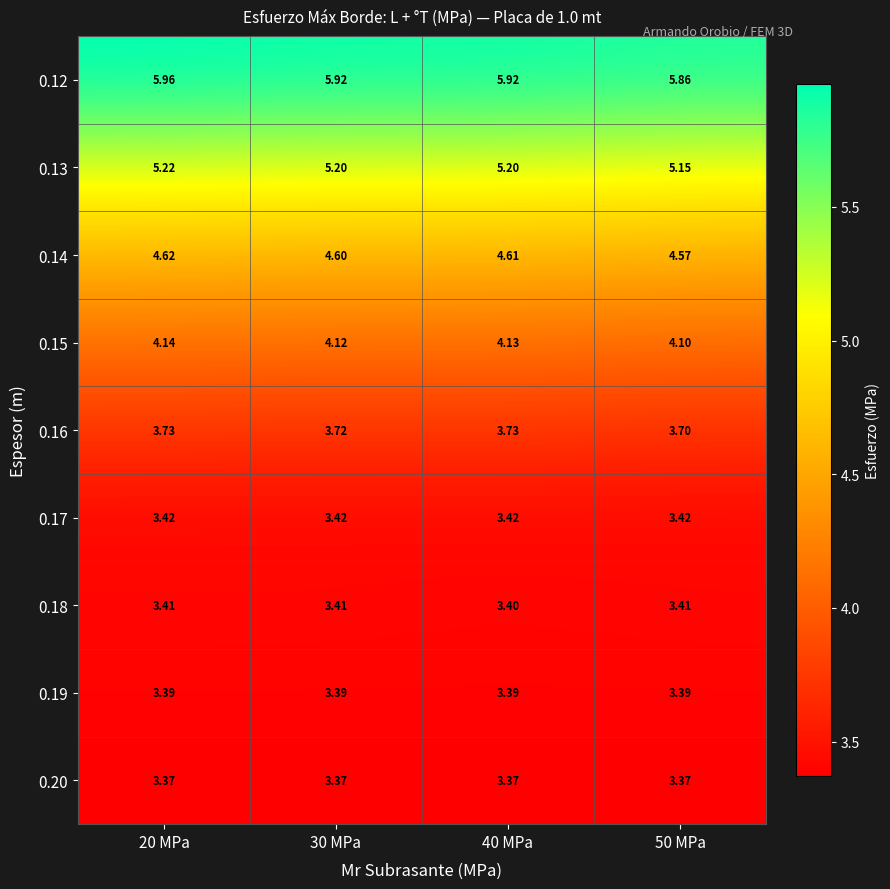

At 50 MPa, list the series in order from smallest to largest.

0.20, 0.19, 0.18, 0.17, 0.16, 0.15, 0.14, 0.13, 0.12